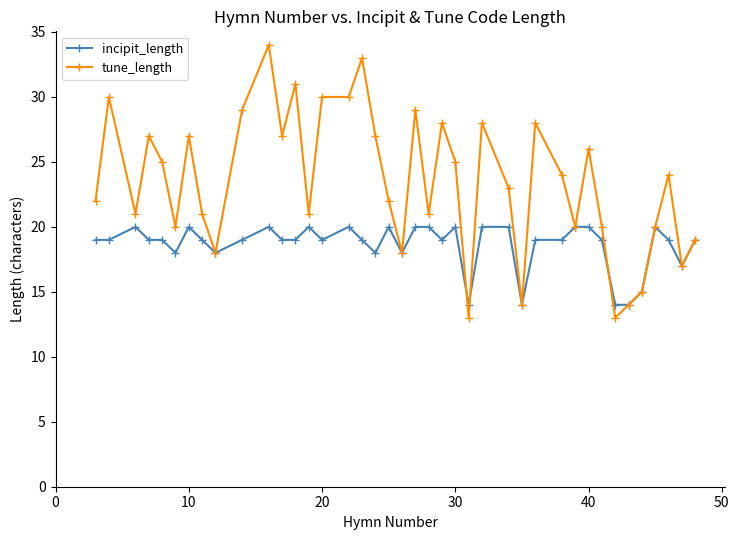

Which series has the largest total across all categories?

tune_length